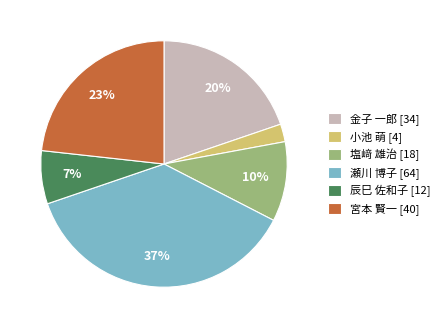

How many segments does this pie chart have?

6